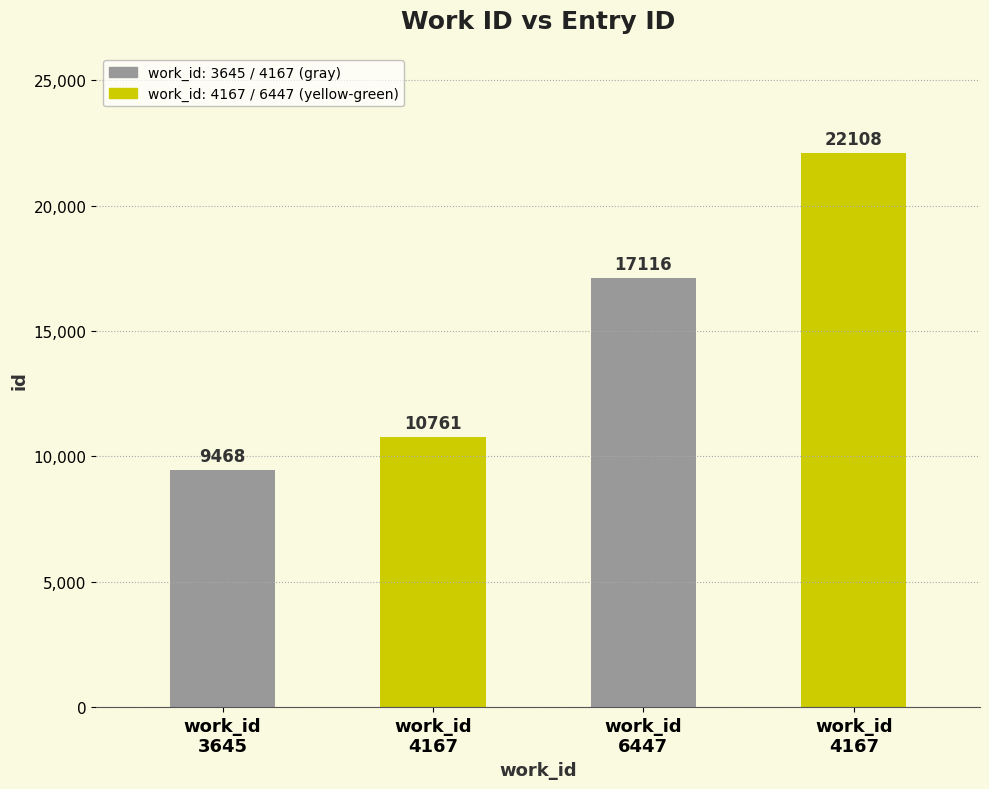

Are the bars horizontal?

No